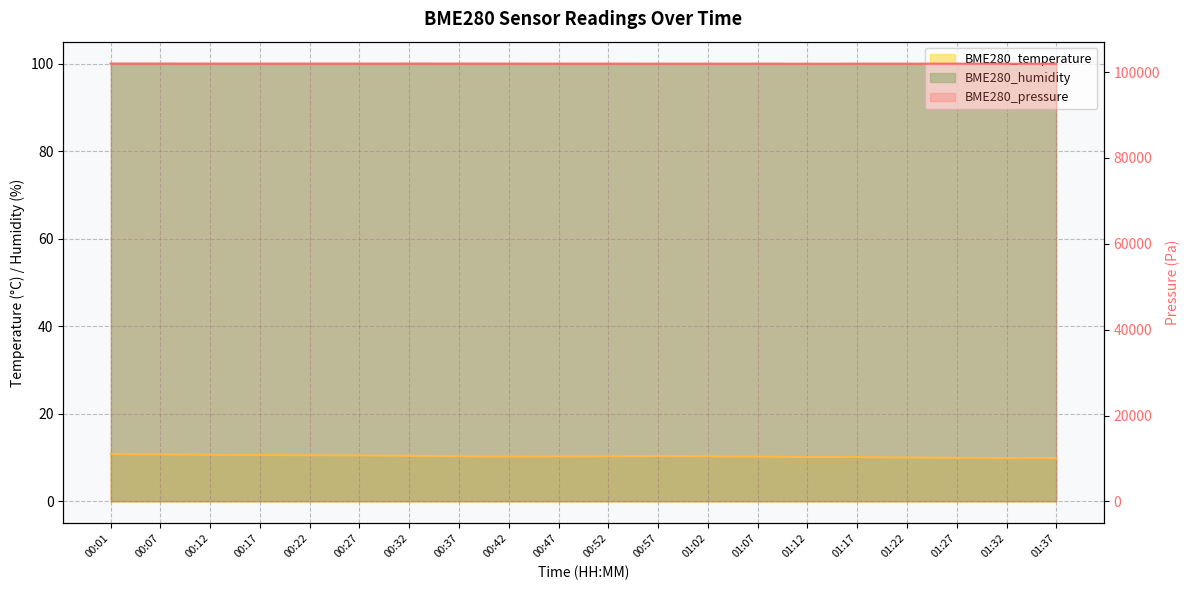

True or false: BME280_temperature and BME280_pressure cross at least once.

False